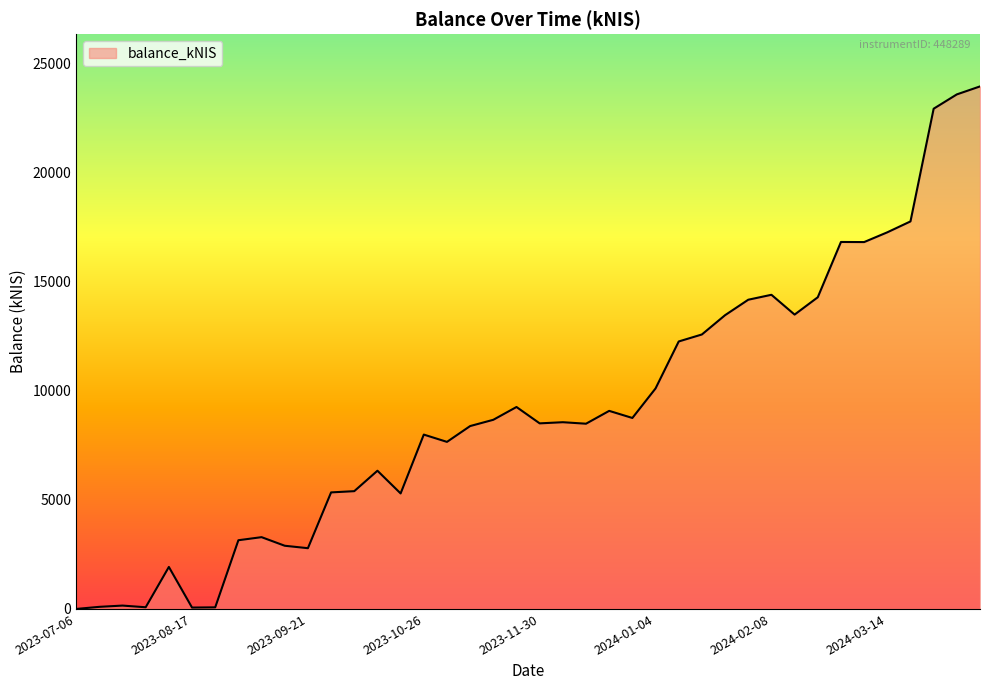

How many categories are shown in the chart?

40